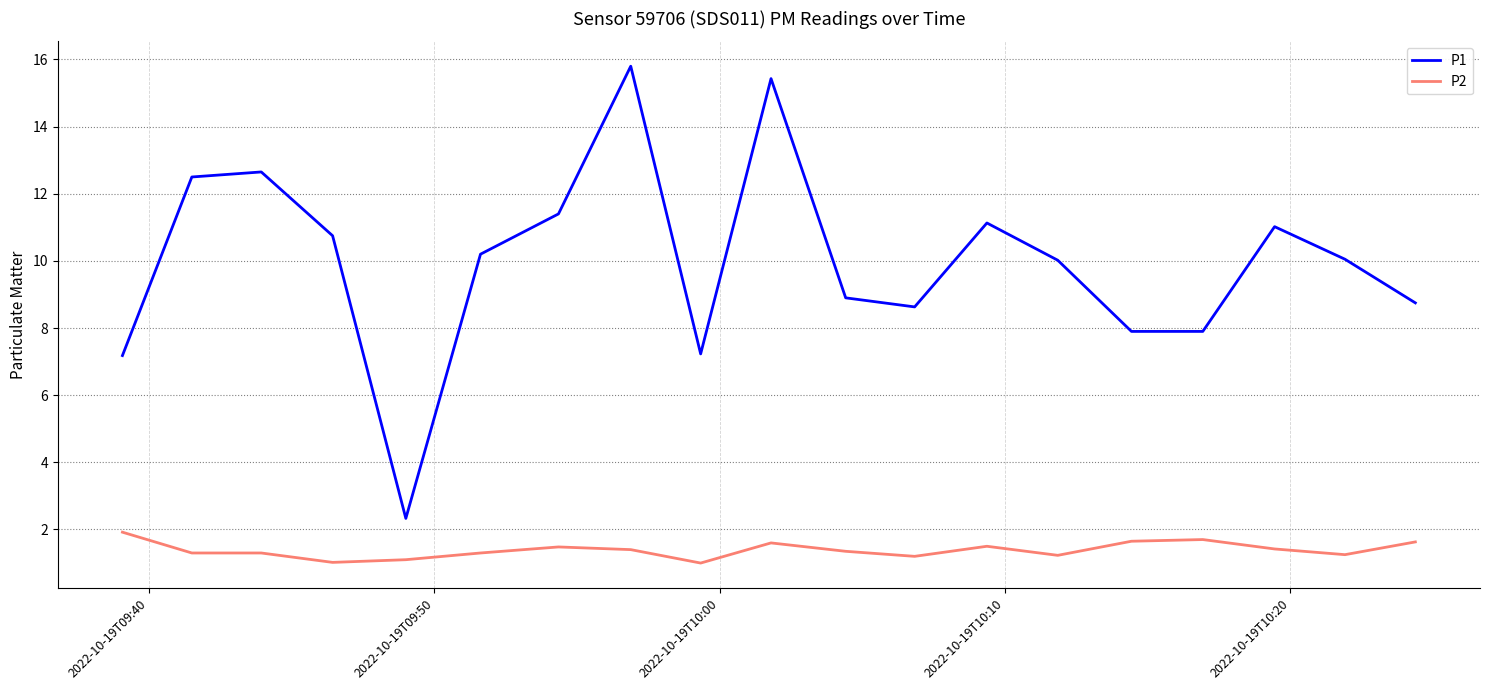

True or false: P2 and P1 intersect in this chart.

False